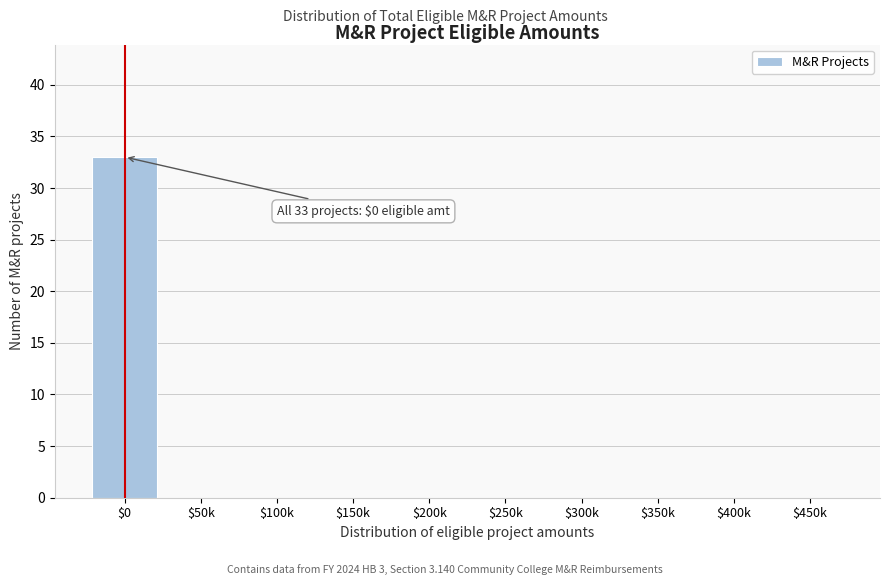

The value at $100k is 0. True or false?

True